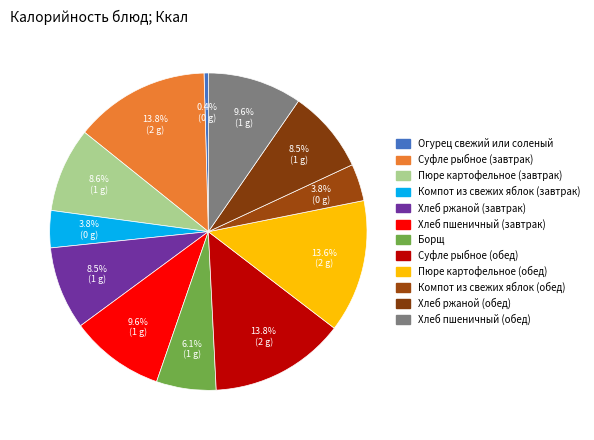

How many slices are in this pie chart?

12